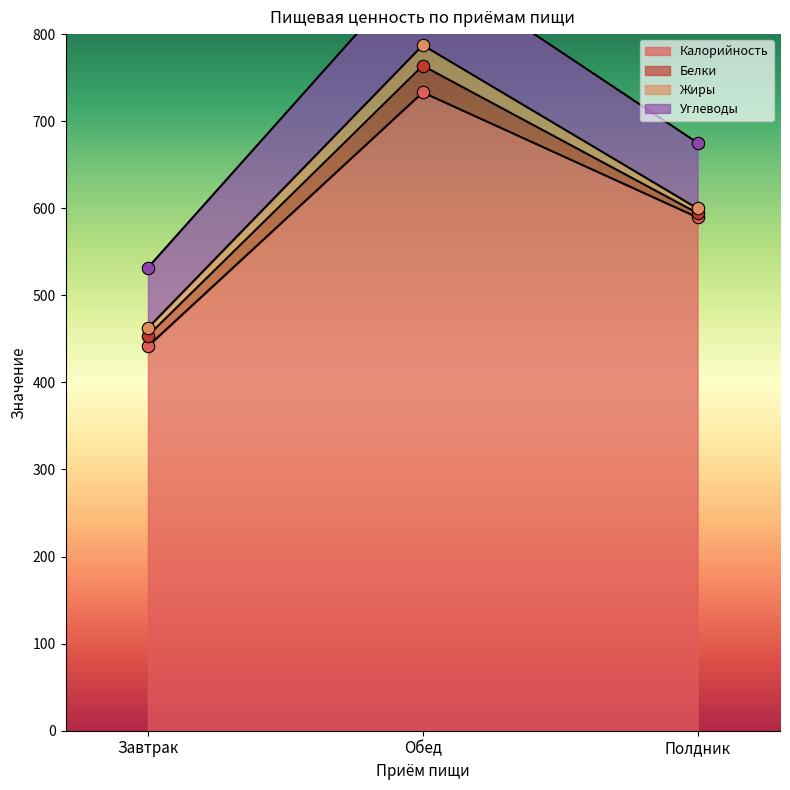

At which category is the sum across all series the highest?

Обед